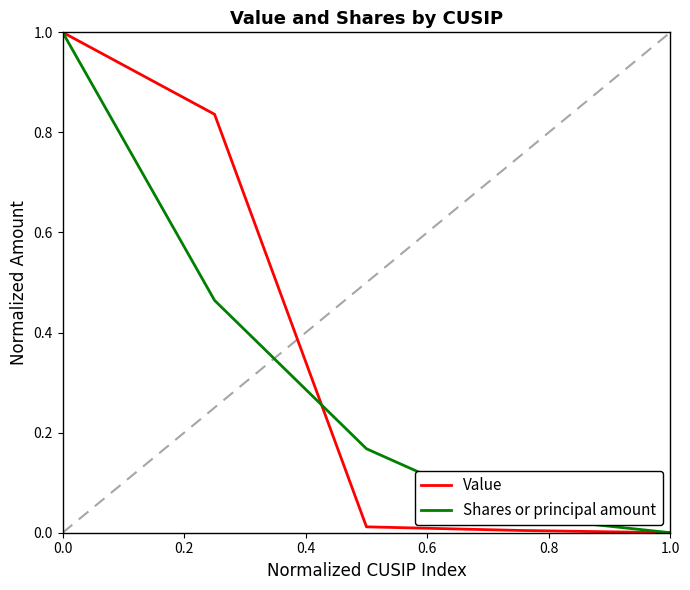

What is the maximum value shown in the chart?

1.0